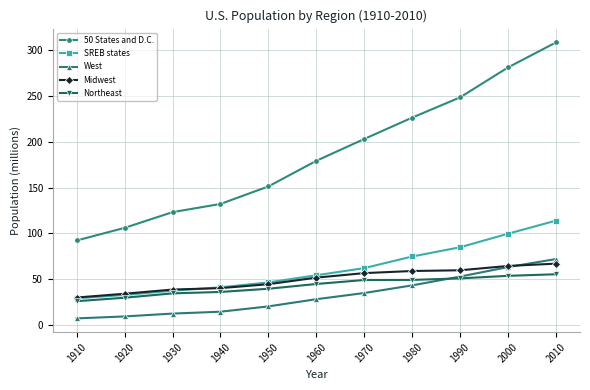

What are all the series names shown in the legend?

50 States and D.C., SREB states, West, Midwest, Northeast